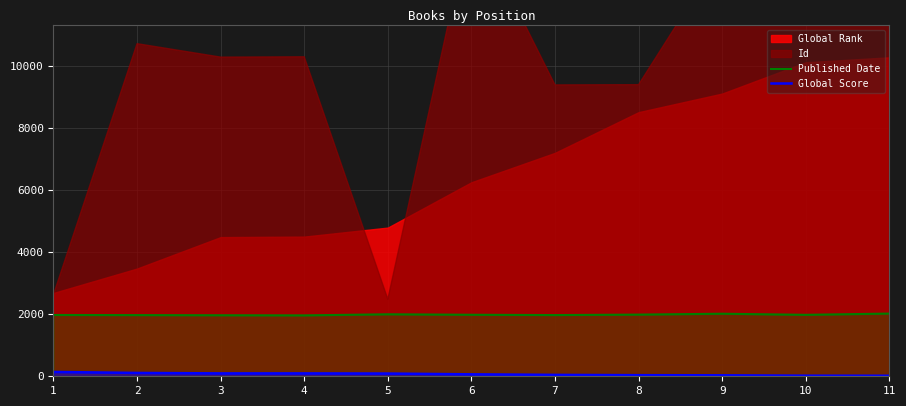

Is it true that Published Date equals 1269 at 6?

False